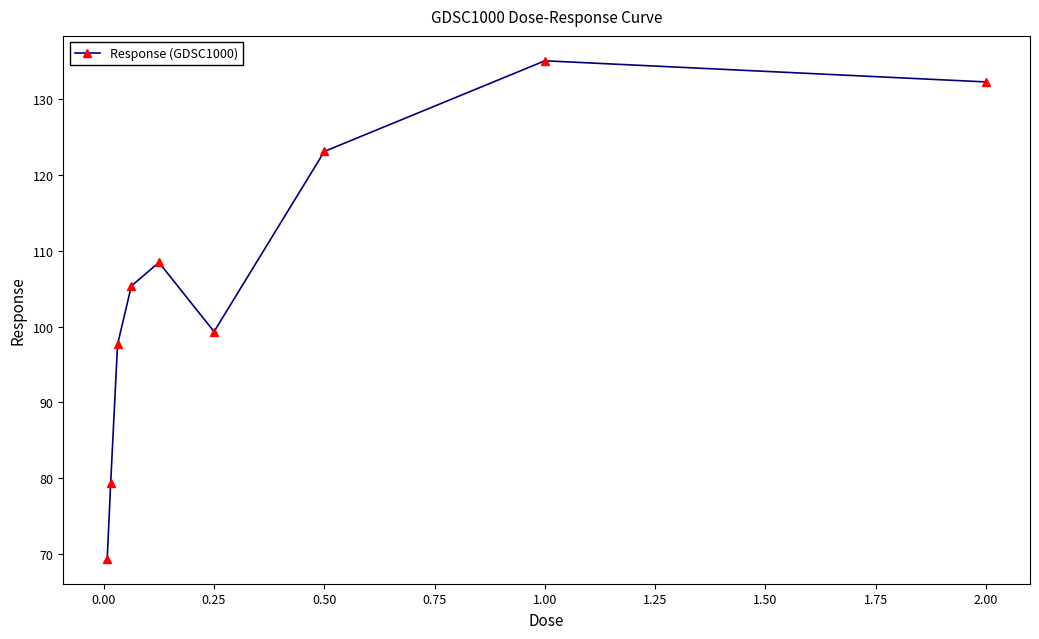

True or false: the data has more than 2 interior local peaks.

False